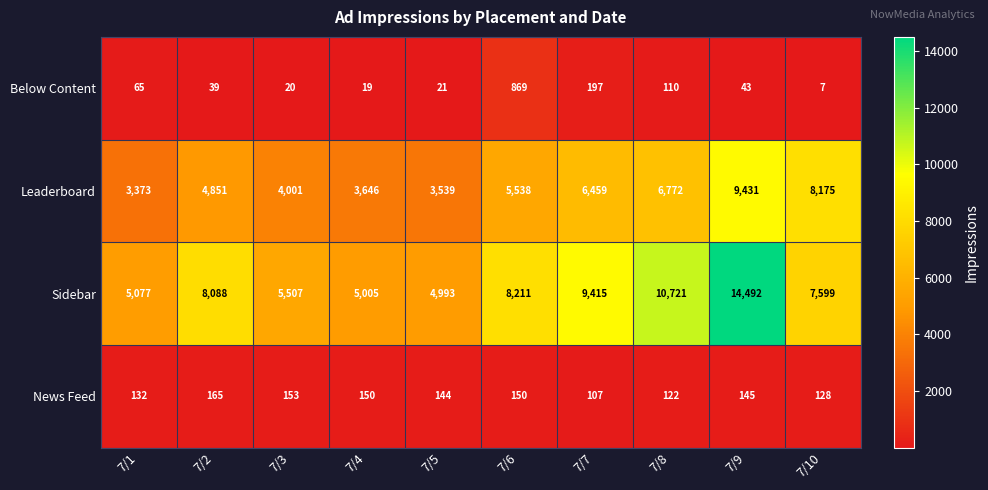

Which label corresponds to the largest value in the chart?

7/9